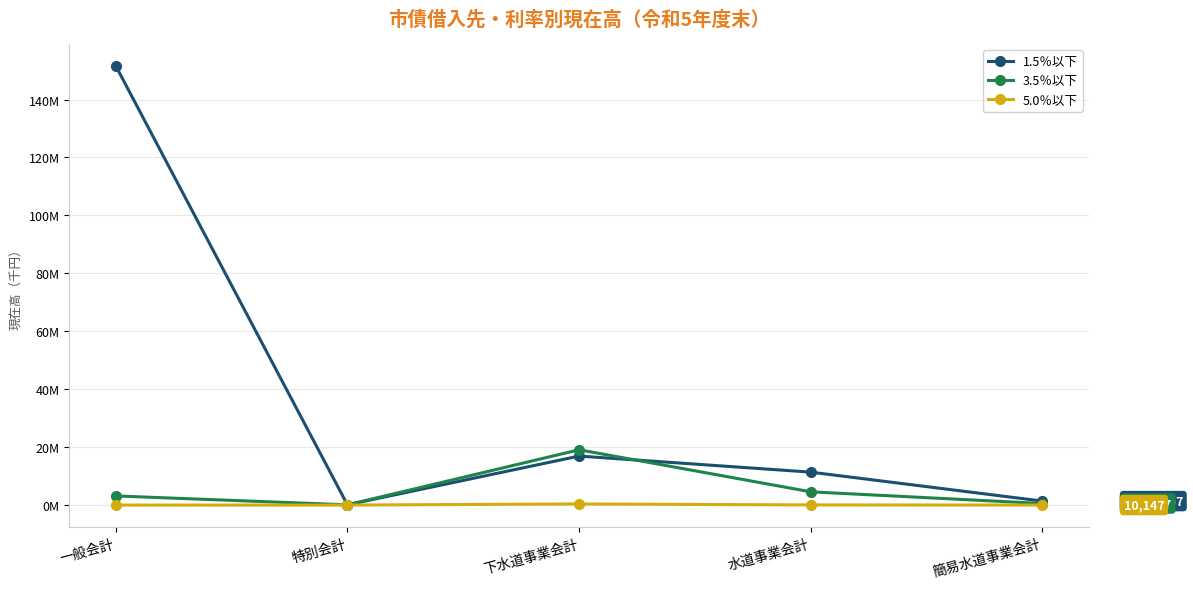

What is the label of the 1st point from the right?

簡易水道事業会計